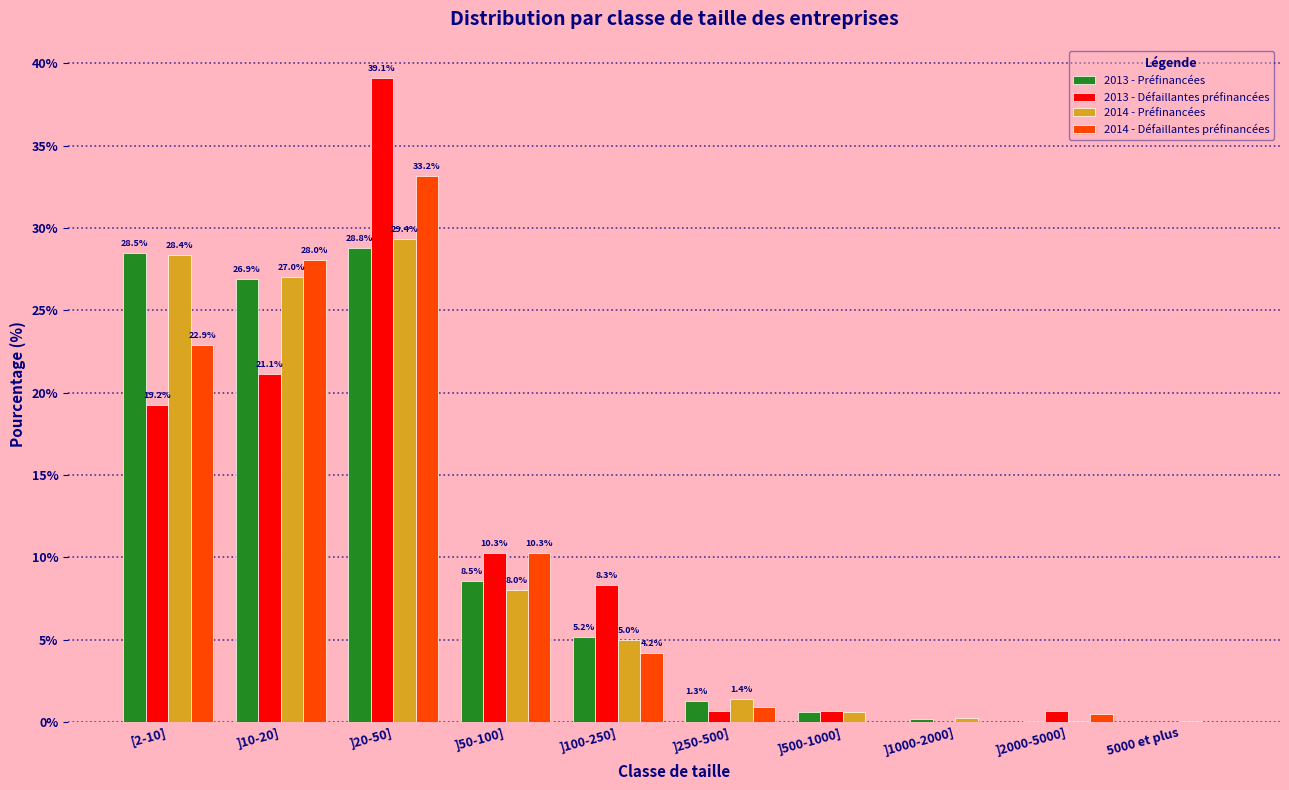

At which category does the chart reach its peak across all series?

]20-50]